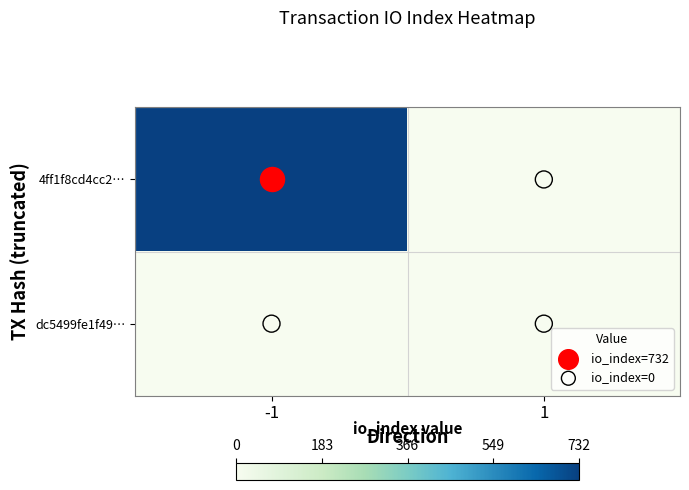

Which label corresponds to the smallest value in the chart?

1